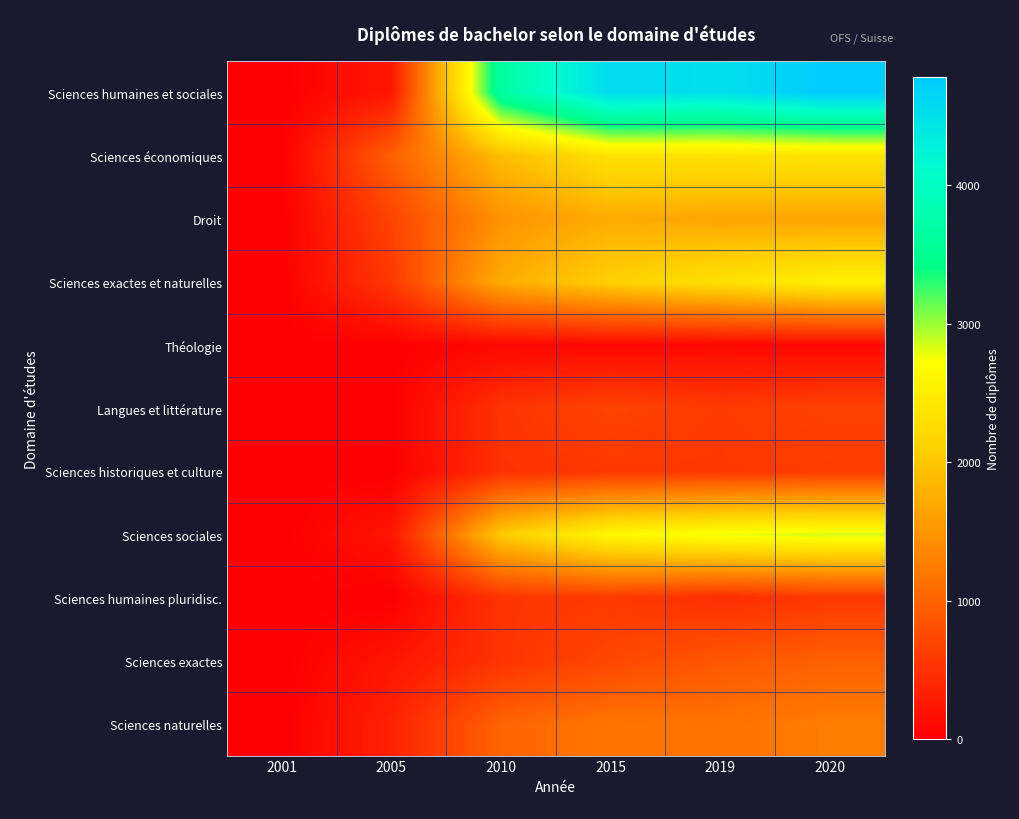

How many distinct data groups are displayed?

11